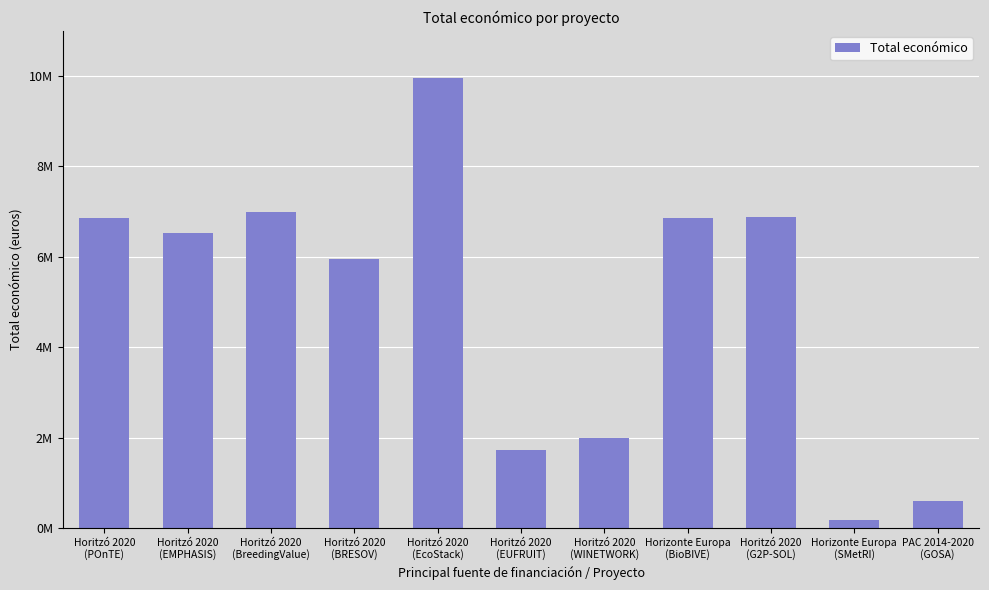

Which label corresponds to the largest value in the chart?

Horitzó 2020
(EcoStack)